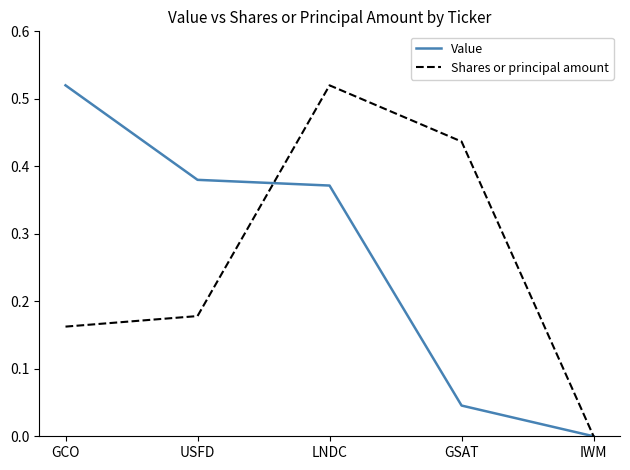

At which label is Shares or principal amount closest to 0?

IWM